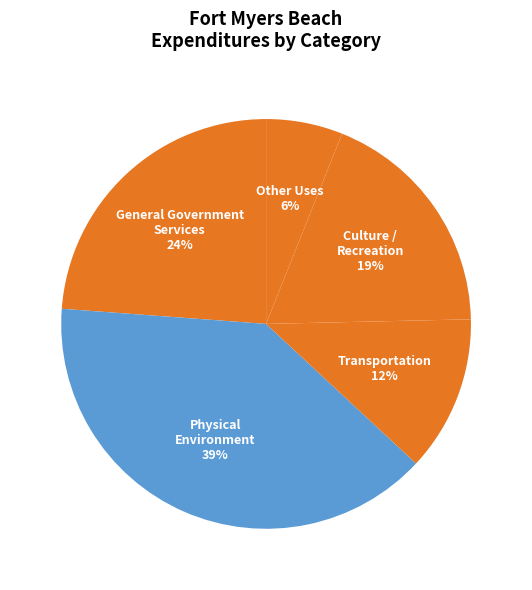

To the nearest percent, what percentage of the pie is Culture / Recreation?

19%